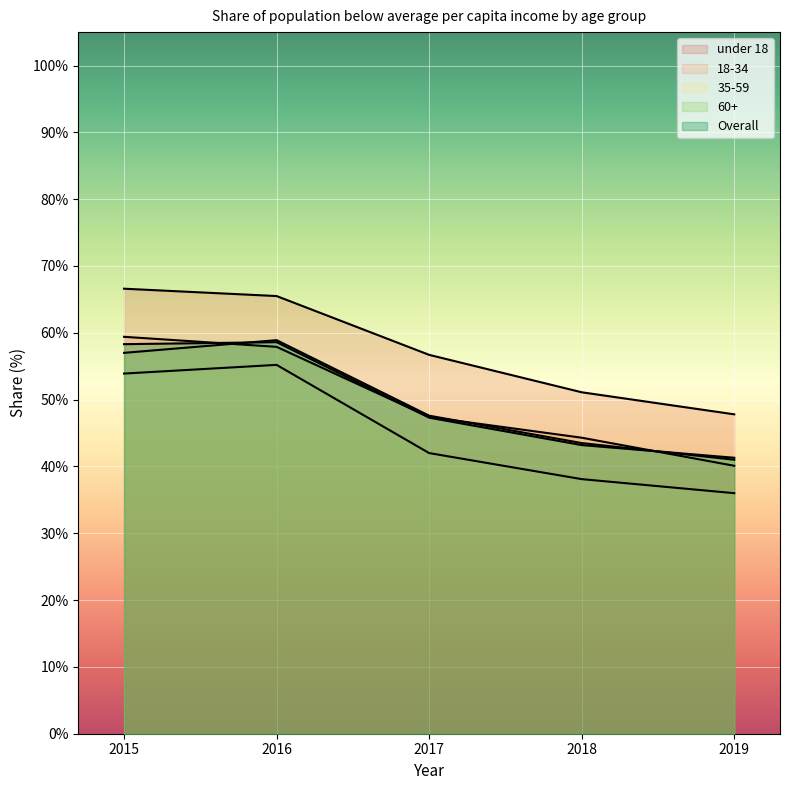

What is the total value across all series at 2017?

241.0